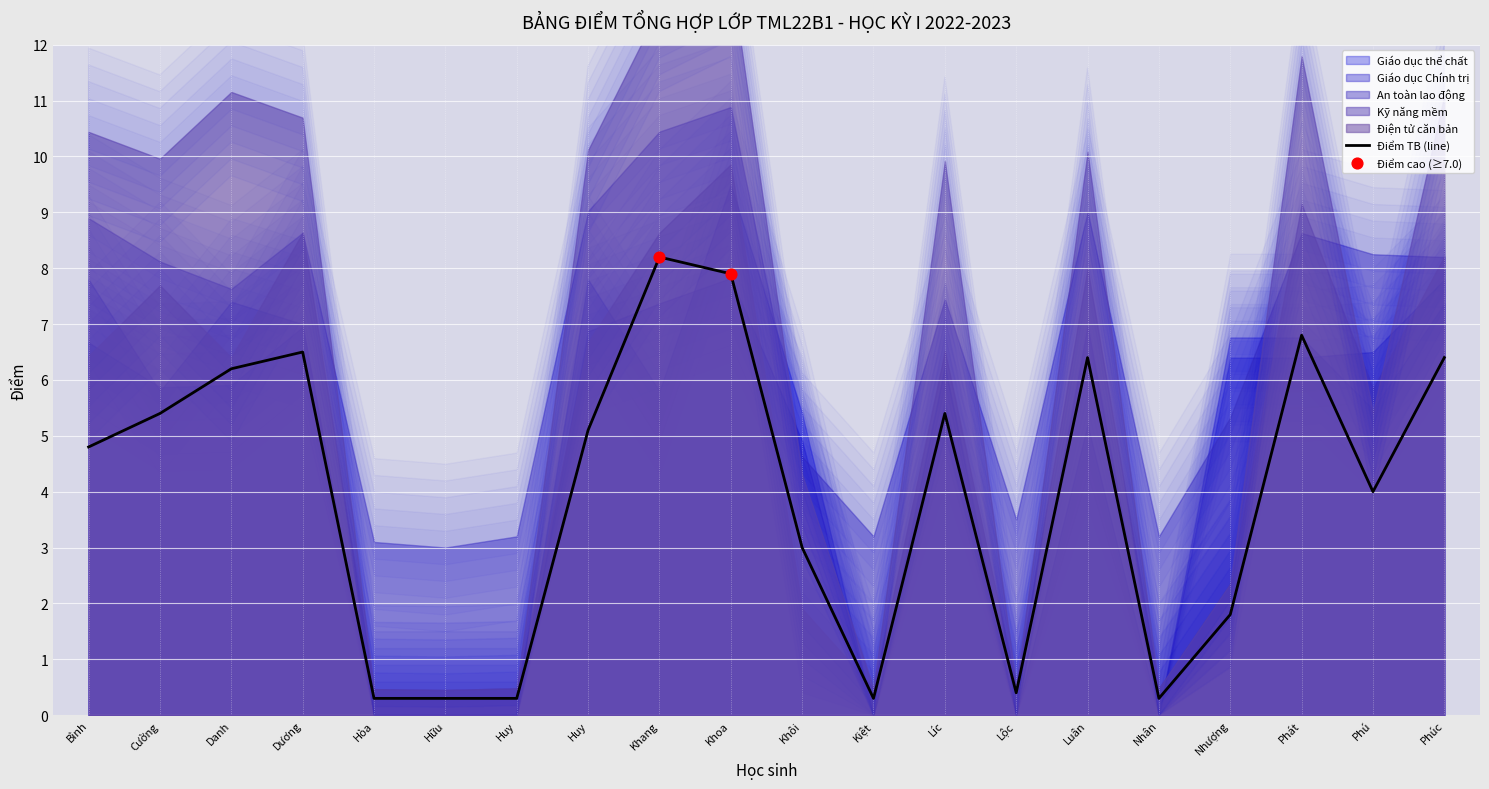

Which series contains the lowest Y value?

Giáo dục thể chất